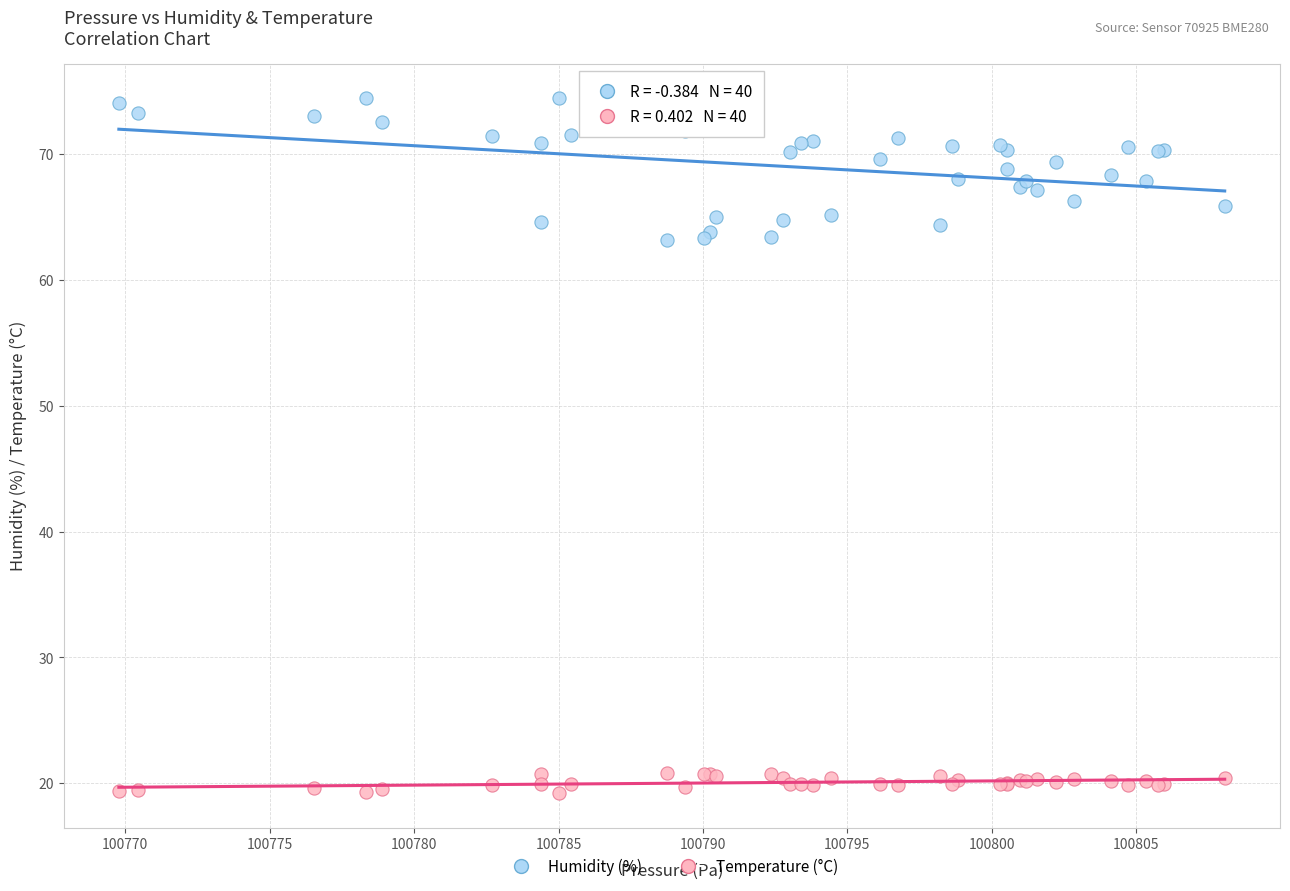

Which series reaches the minimum Y coordinate?

Temperature (°C)